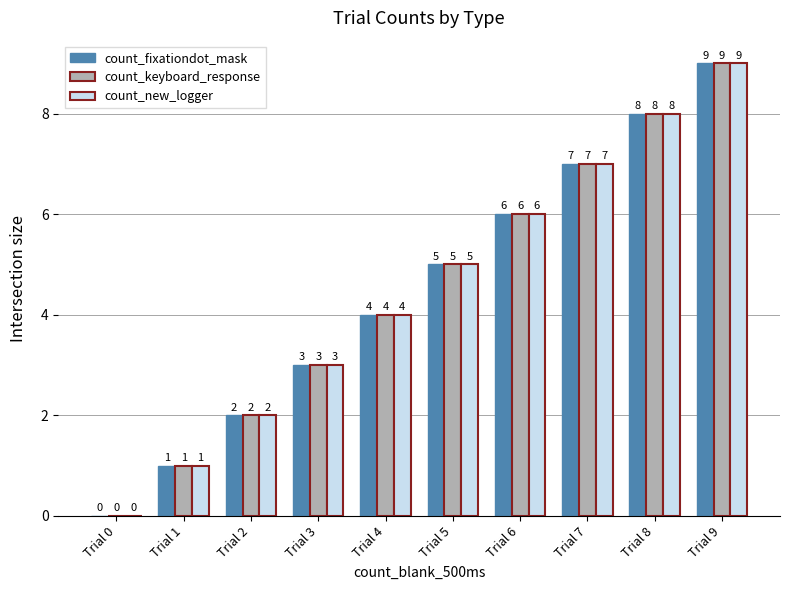

What is the difference between the count_keyboard_response values at Trial 3 and Trial 6?

3